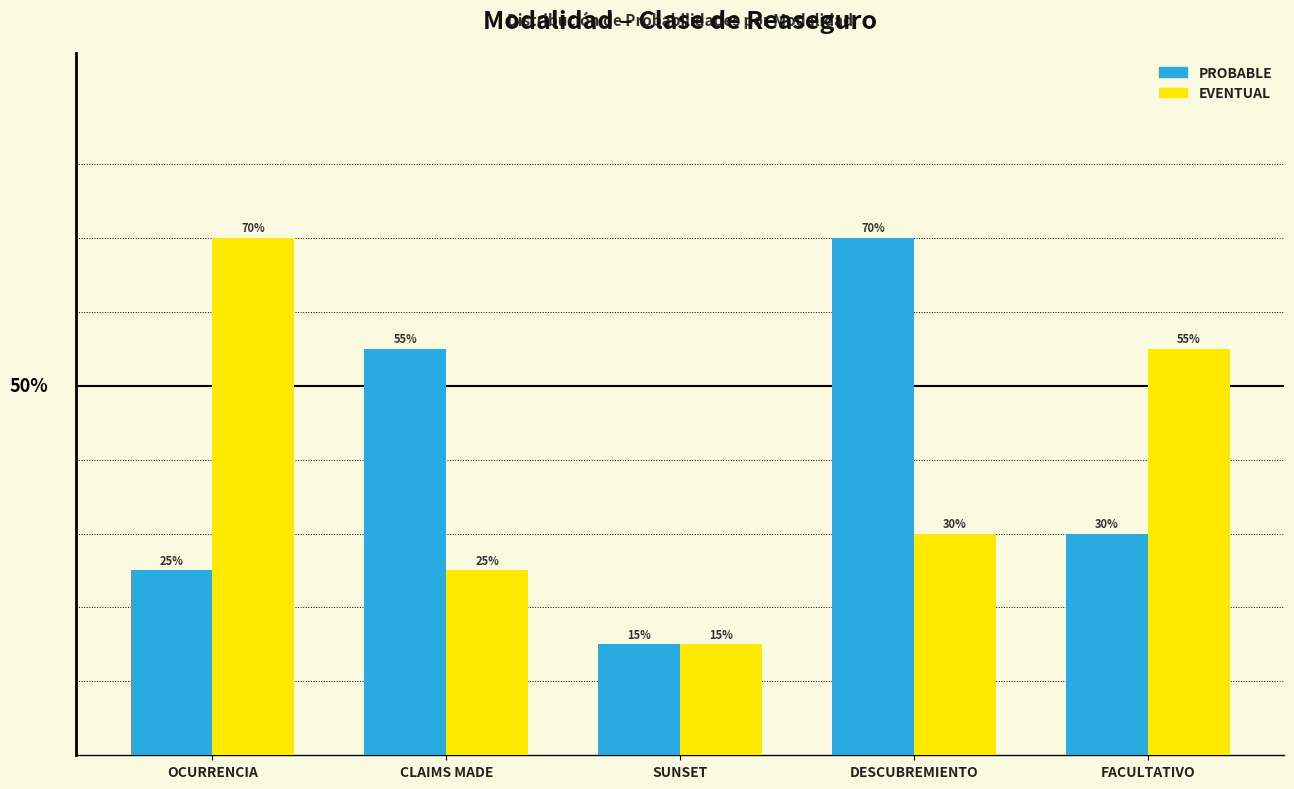

What is the total value across all series at CLAIMS MADE?

0.8